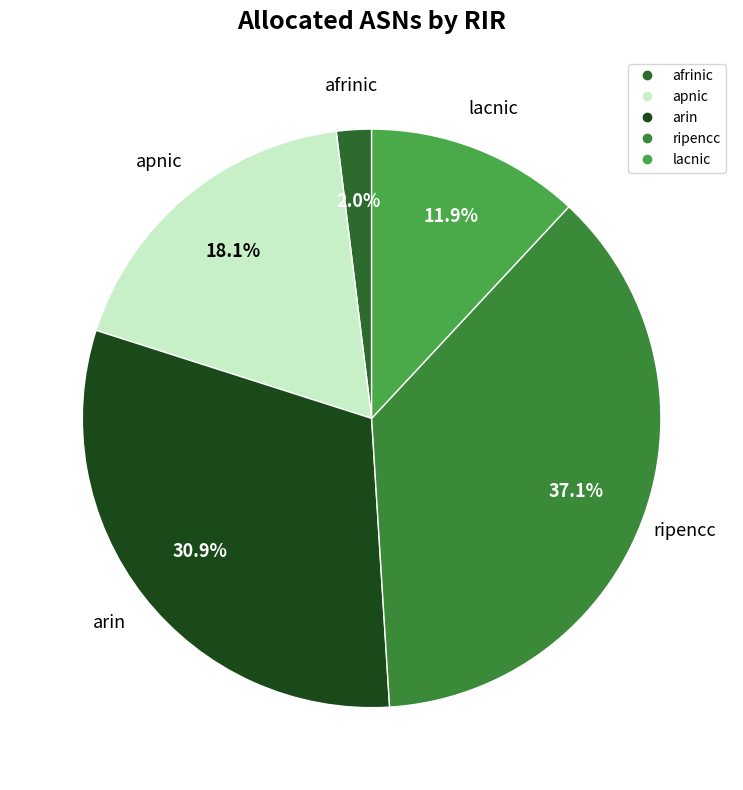

What percentage is NOT represented by ripencc?

62.9%